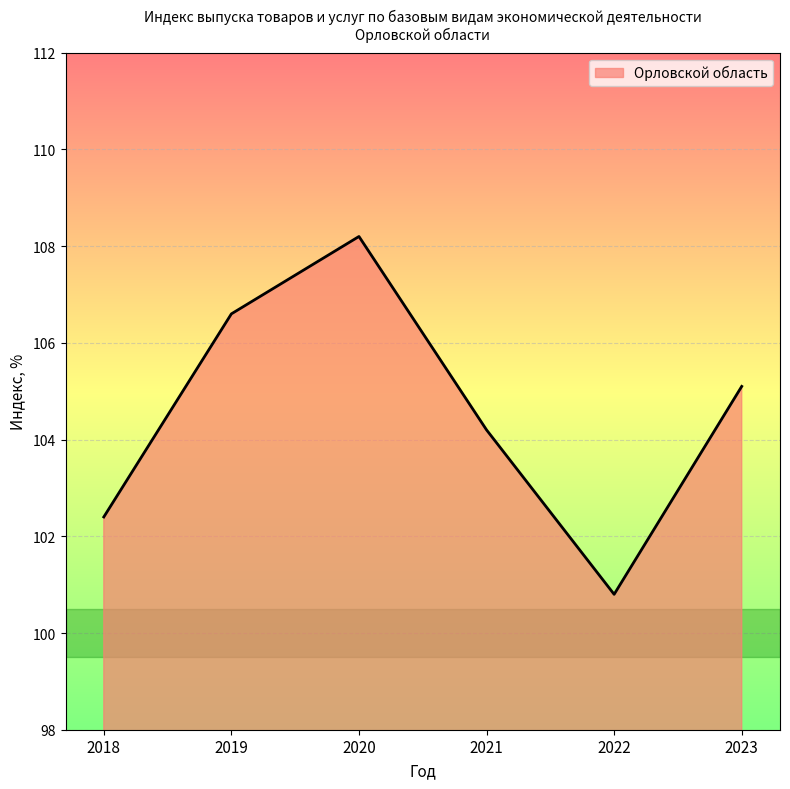

Reading left to right, extract all data points from this chart.

102.4	106.6	108.2	104.2	100.8	105.1